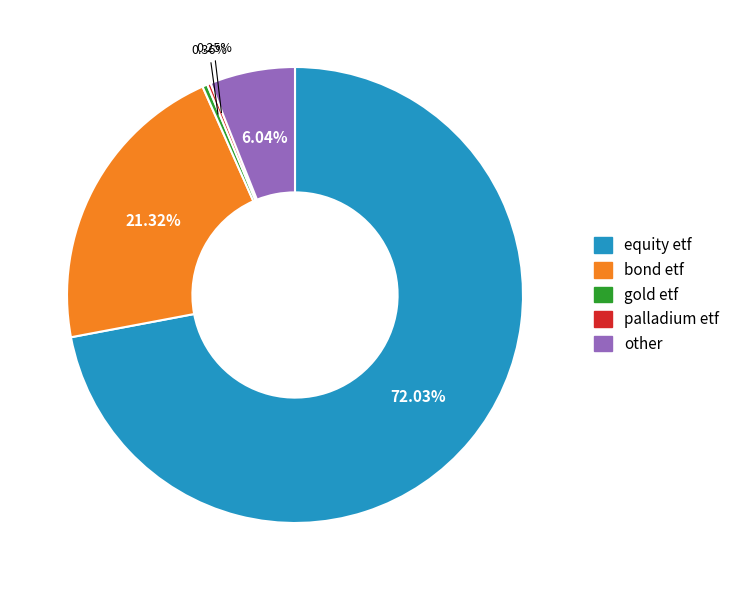

To the nearest percent, what percentage of the pie is equity etf?

72%